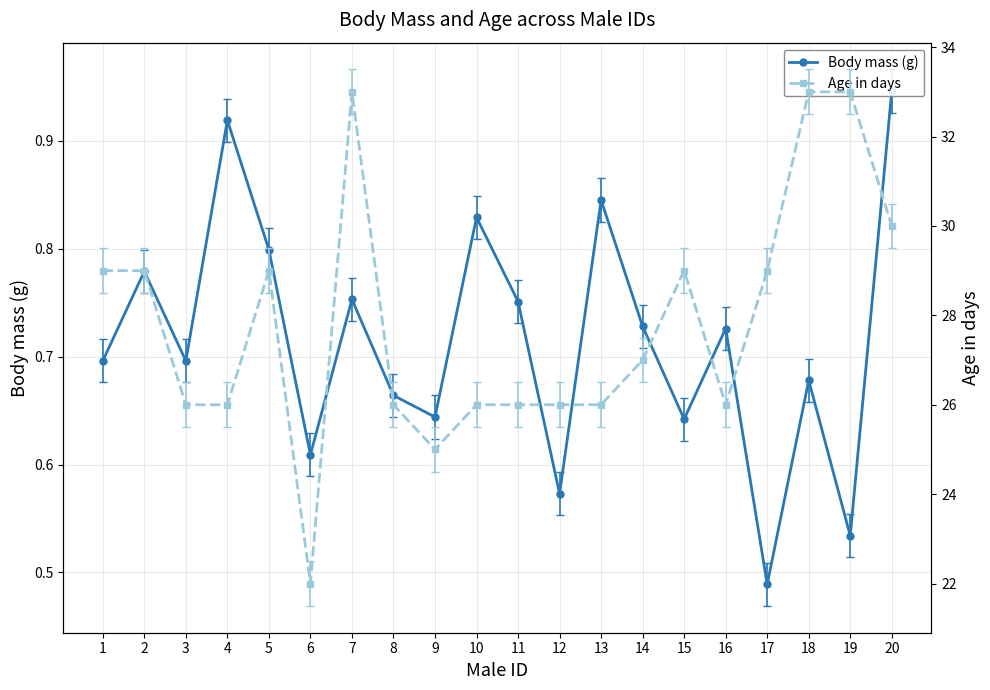

What is the value of the Age in days point at the 10th from the left?

26.0